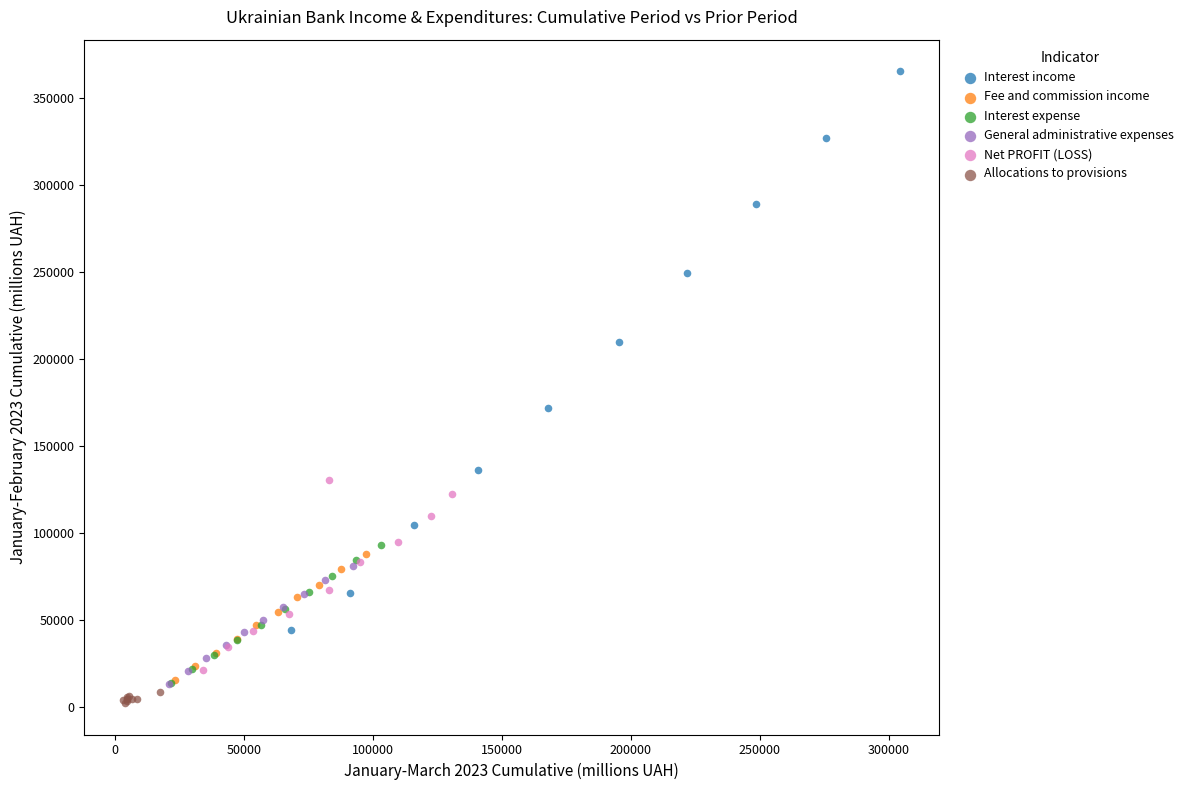

Which series has the largest Y range (max minus min)?

Interest income